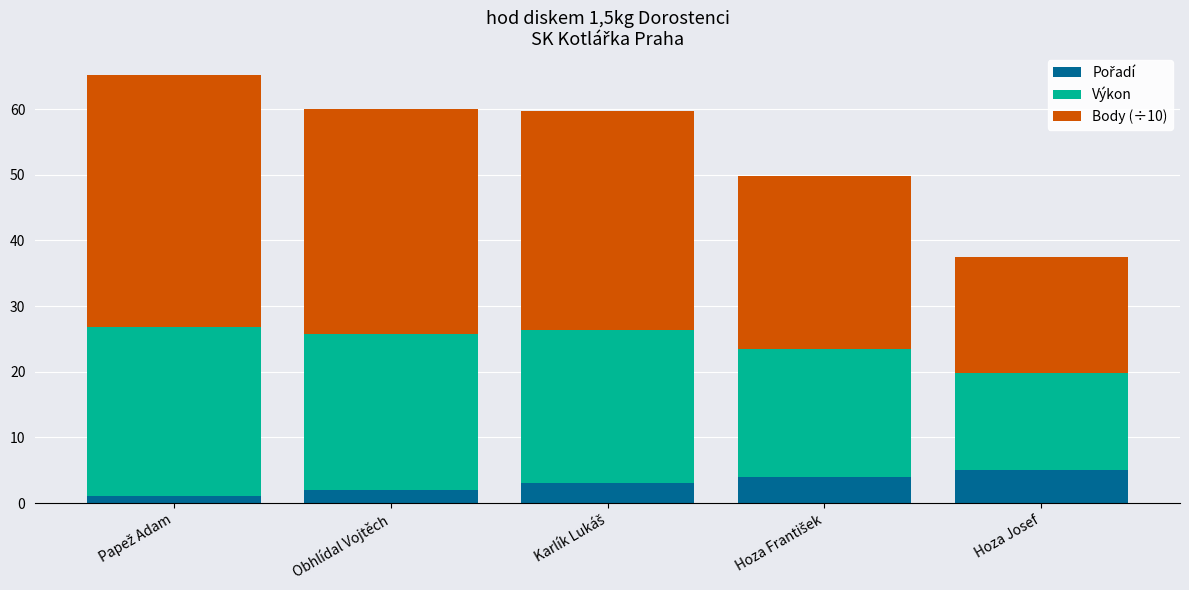

What is the label of the 3rd bar from the right?

Karlík Lukáš